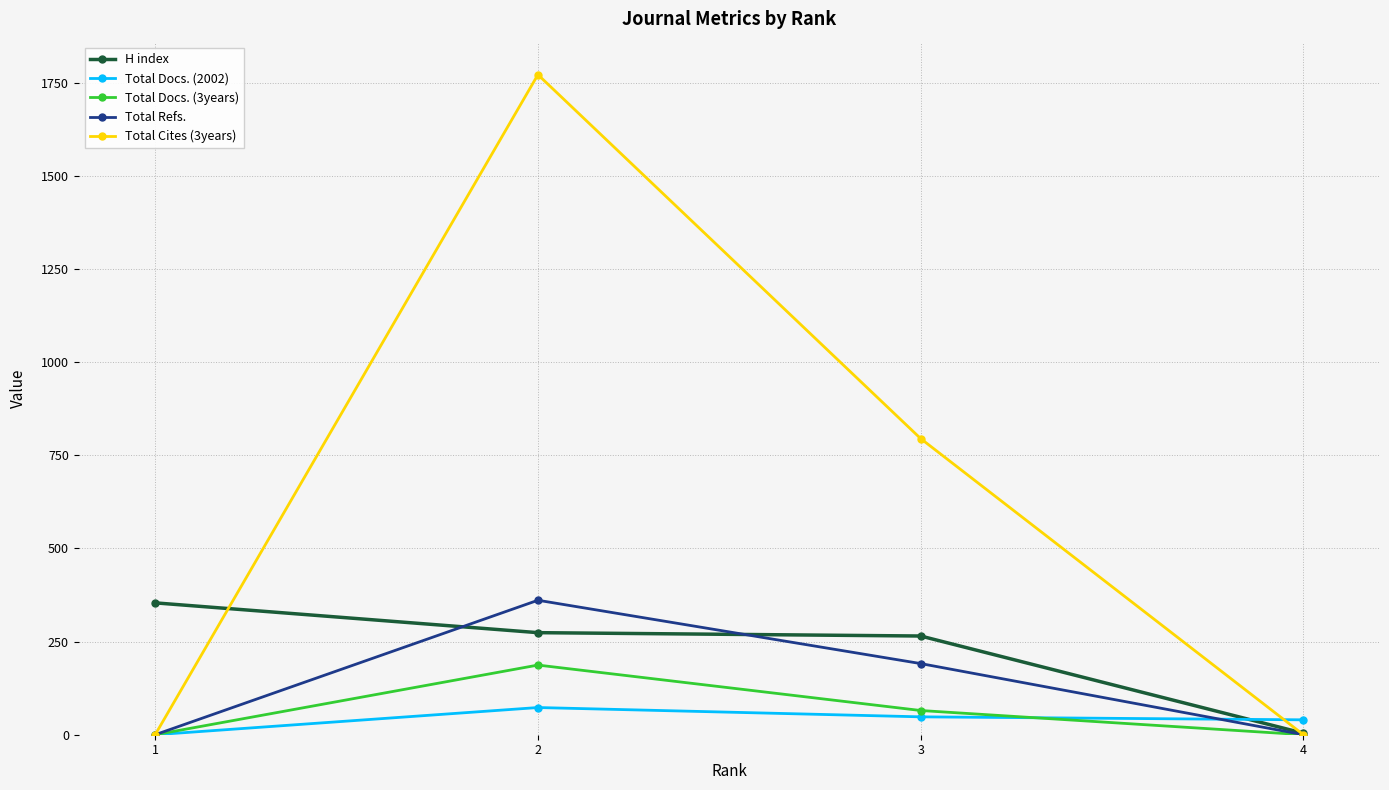

Which series has the largest total across all categories?

Total Cites (3years)